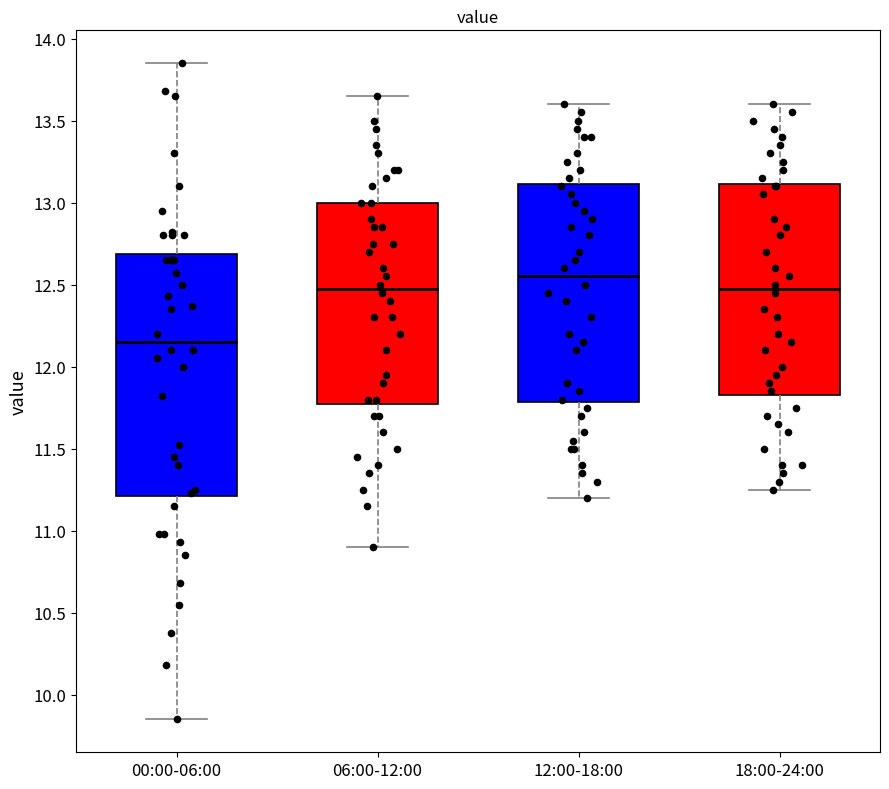

Reading left to right, transcribe this box plot: for each box, give where its median line is, the range the box spans, and where its two whiskers end, as read against the y-axis. The values are not printed on the chart, so give them approximately, as read against the axis.

00:00-06:00: median 12.15, box 11.20 to 12.70, whiskers 9.85 to 13.85
06:00-12:00: median 12.50, box 11.80 to 13.00, whiskers 10.90 to 13.65
12:00-18:00: median 12.55, box 11.80 to 13.10, whiskers 11.20 to 13.60
18:00-24:00: median 12.50, box 11.85 to 13.10, whiskers 11.25 to 13.60